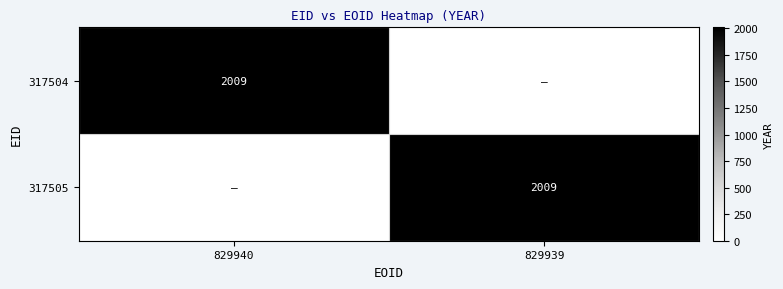

At which category is the sum across all series the highest?

829940